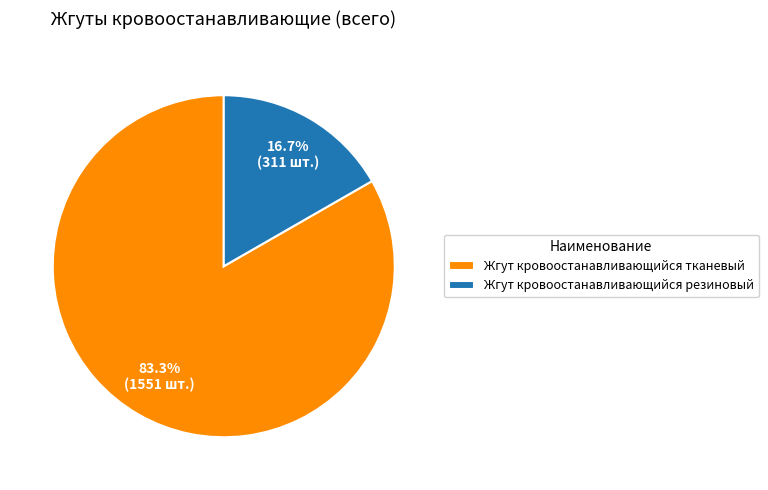

How many slices are in this pie chart?

2